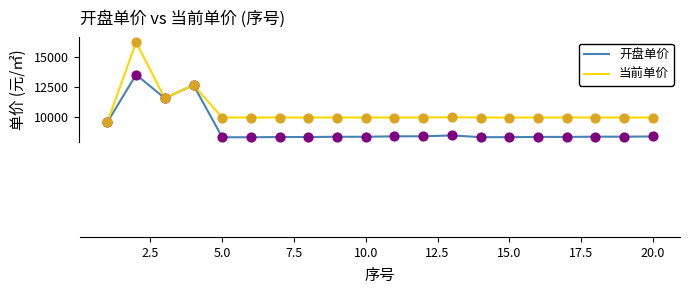

At how many categories does at least one series exceed 10191?

3